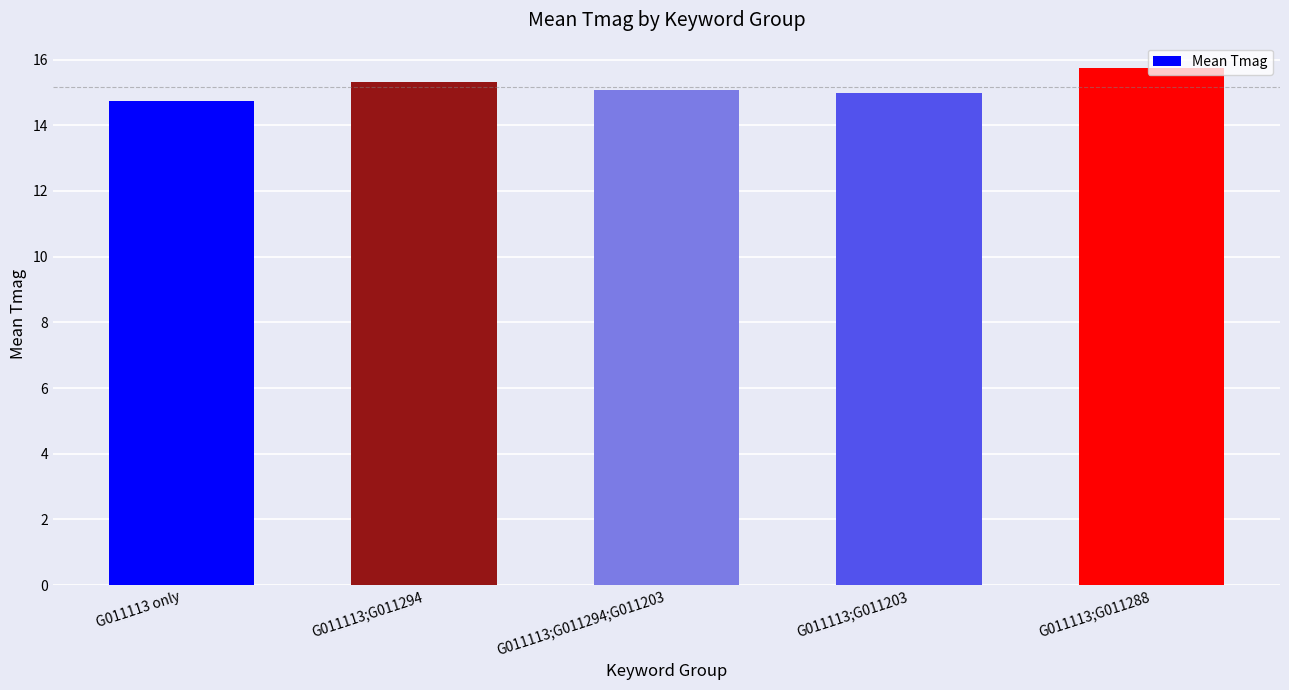

What is the greatest value displayed?

15.7